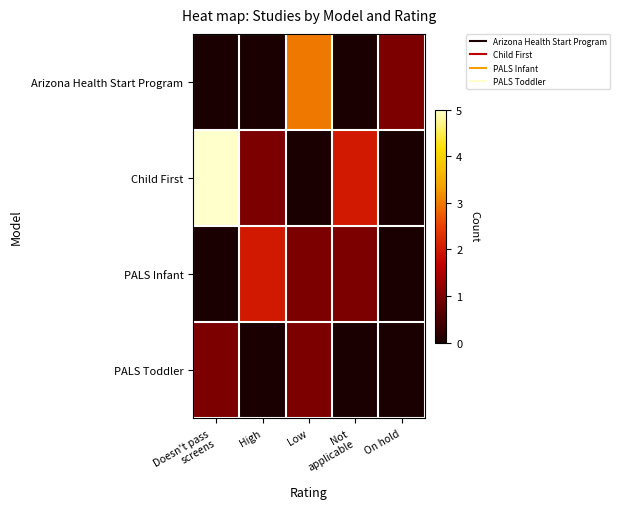

List the series in order of their peak value, highest first.

Child First, Arizona Health Start Program, PALS Infant, PALS Toddler